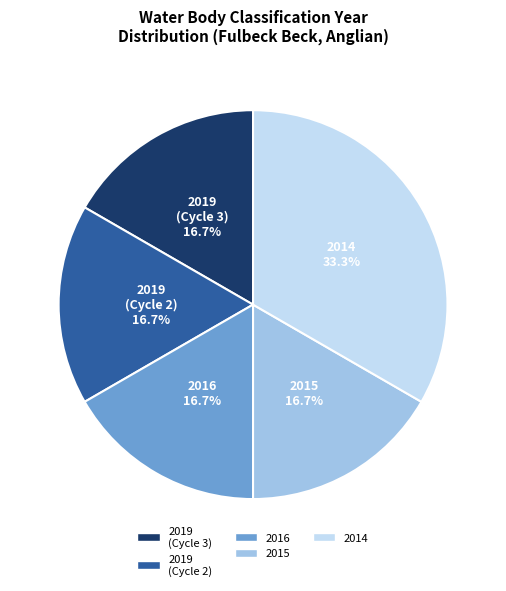

Is it true that 2016 is 17% of the pie?

True